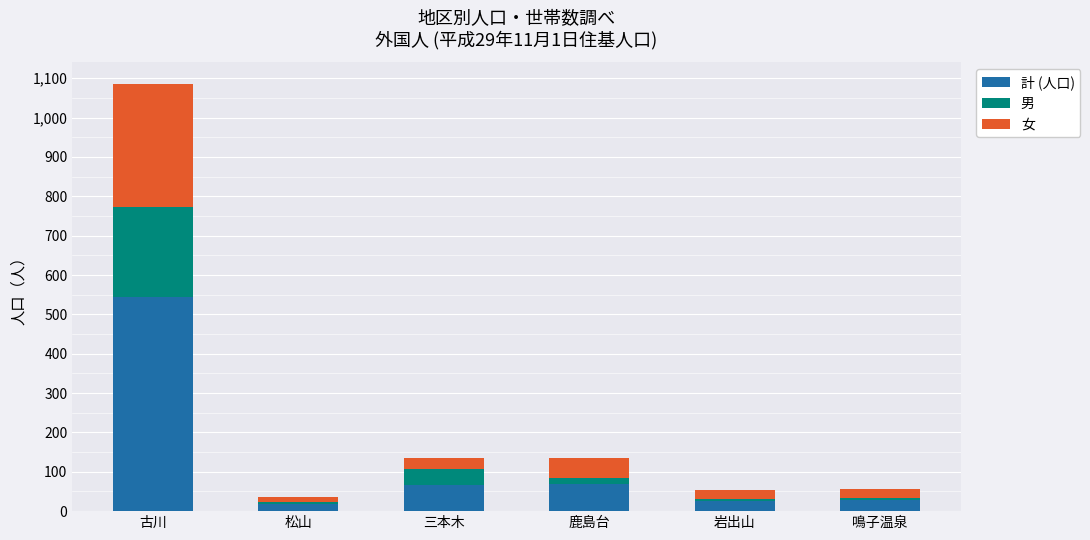

How many series are shown in this chart?

3